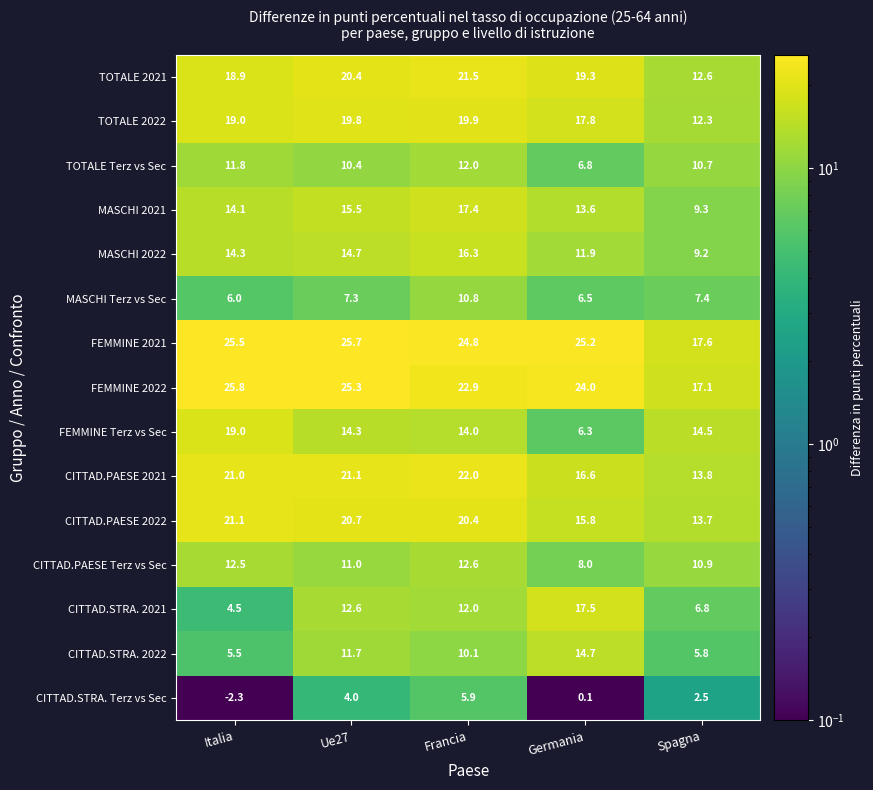

Read the TOTALE 2021 value at Ue27.

20.4